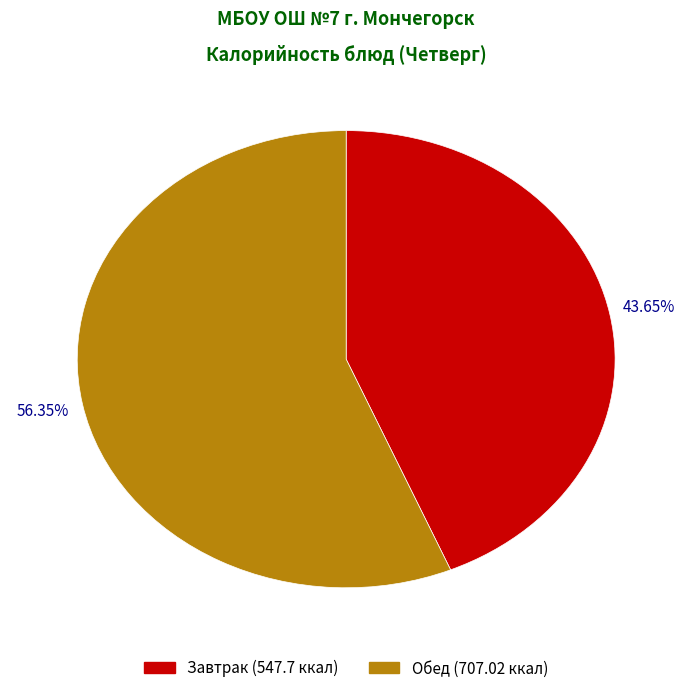

To the nearest percent, what is the difference between the largest and smallest slice percentages?

13%